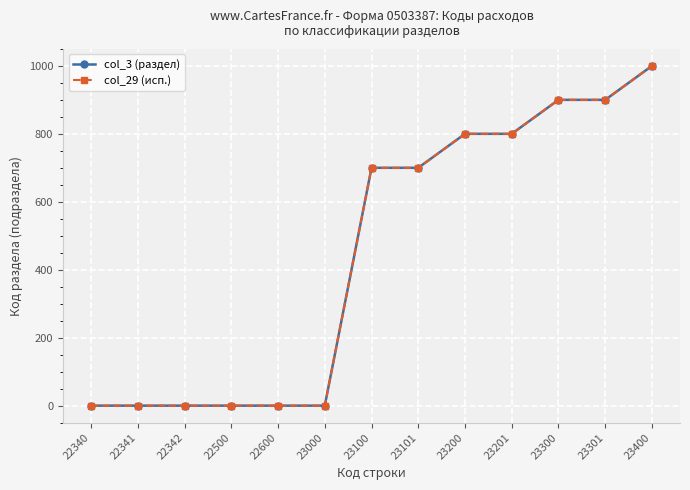

Is the value of col_3 (раздел) at 23000 greater than the value of col_29 (исп.) at 23201?

No